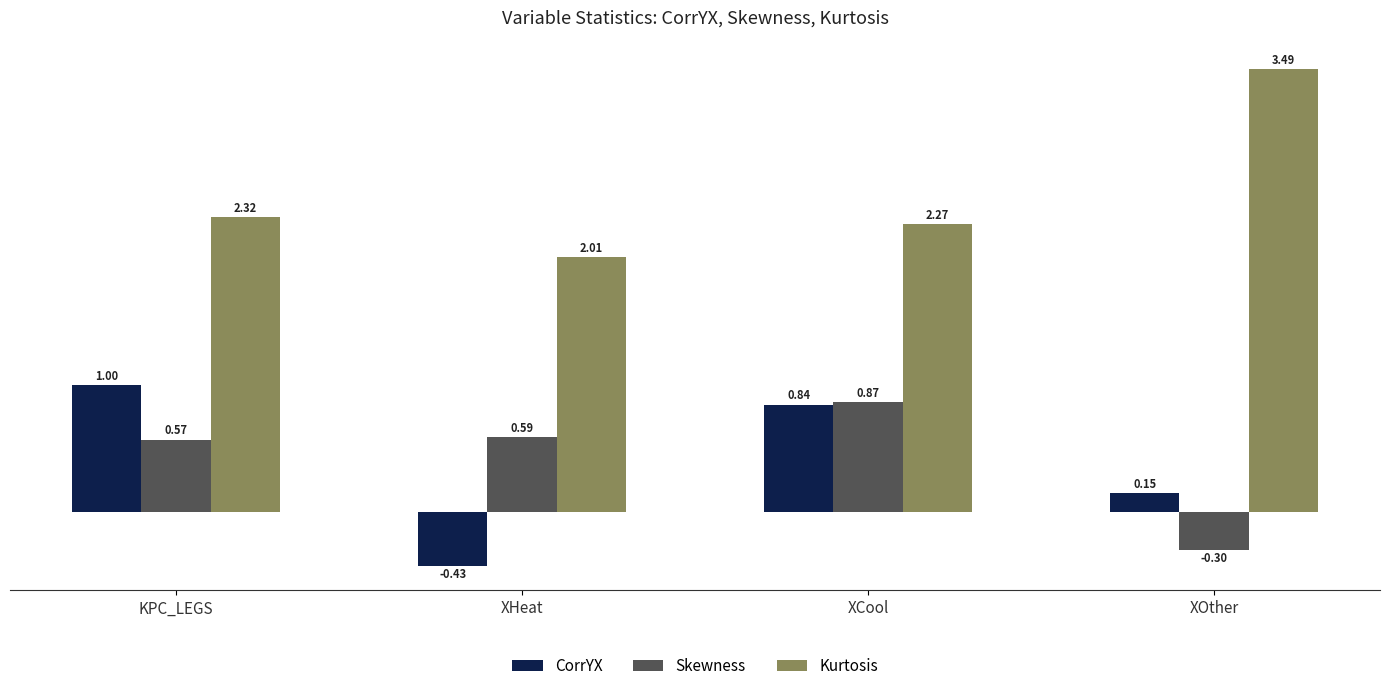

Does the chart contain any negative values?

Yes